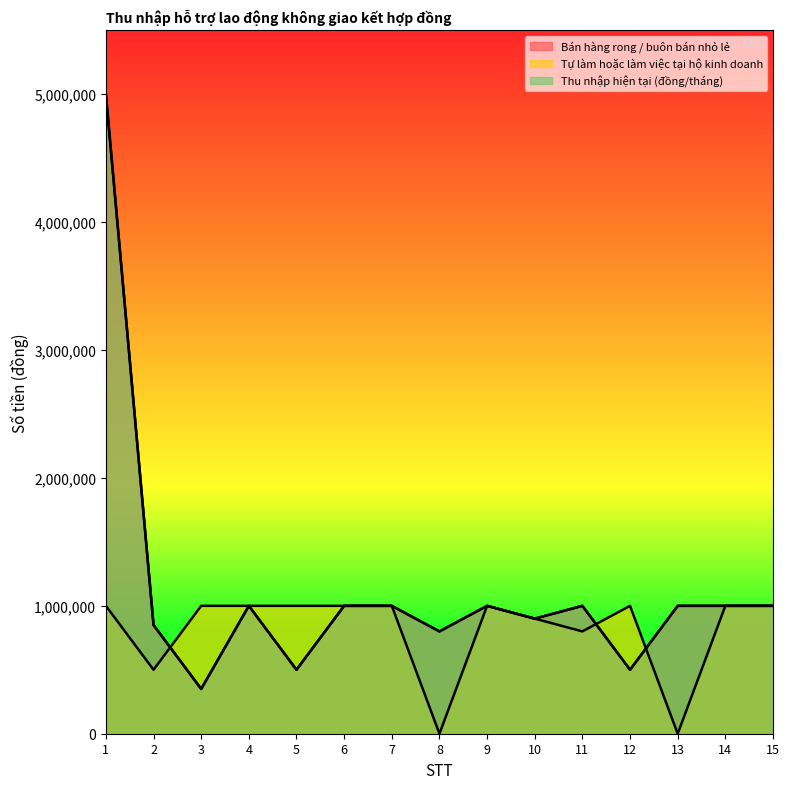

What is the approximate value of Thu nhập hiện tại (đồng/tháng) at 6, to the nearest 100?

1000000